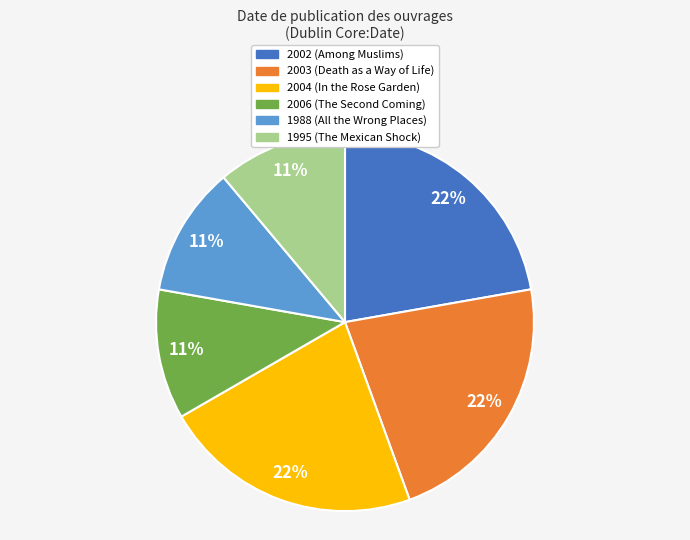

How many segments does this pie chart have?

6